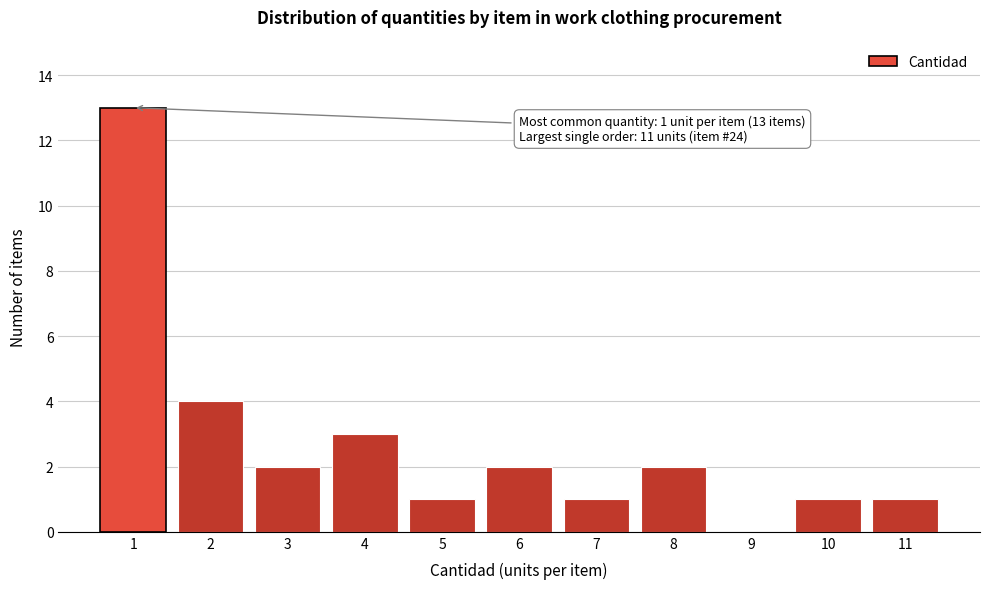

Reading right to left, extract all data points from this chart.

11=1	10=1	9=0	8=2	7=1	6=2	5=1	4=3	3=2	2=4	1=13